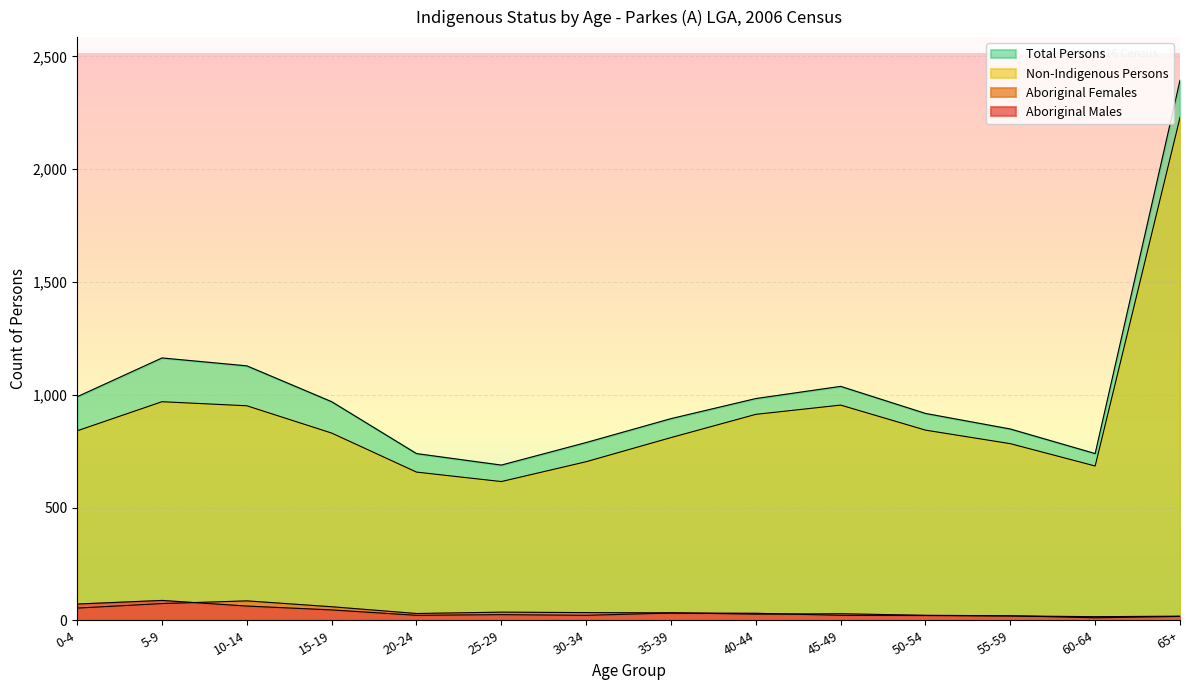

What is the total value across all series at 50-54?

1803